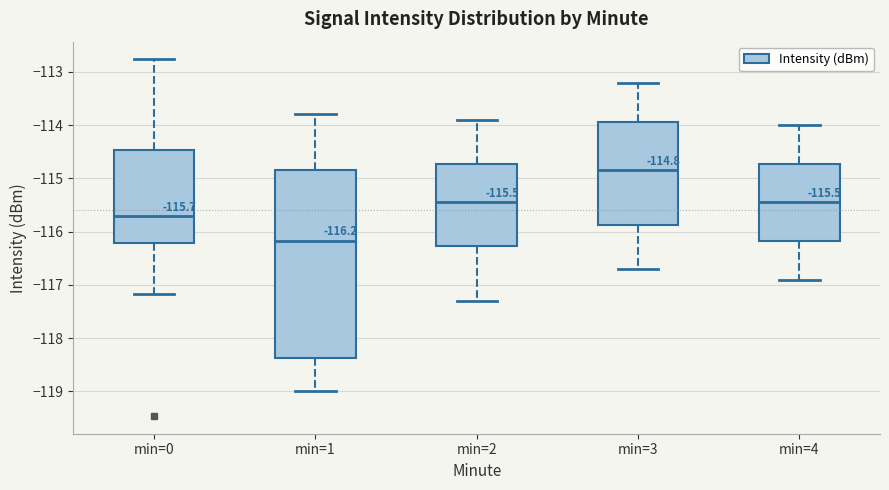

Which box has the highest median line?

min=3